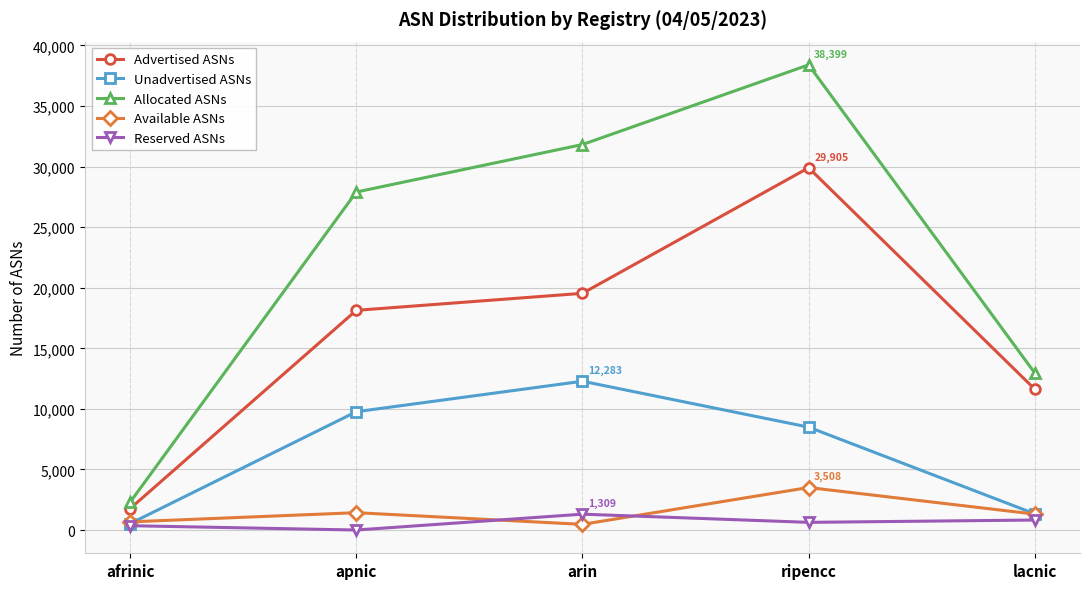

How many interior local peaks does the Reserved ASNs series have?

1